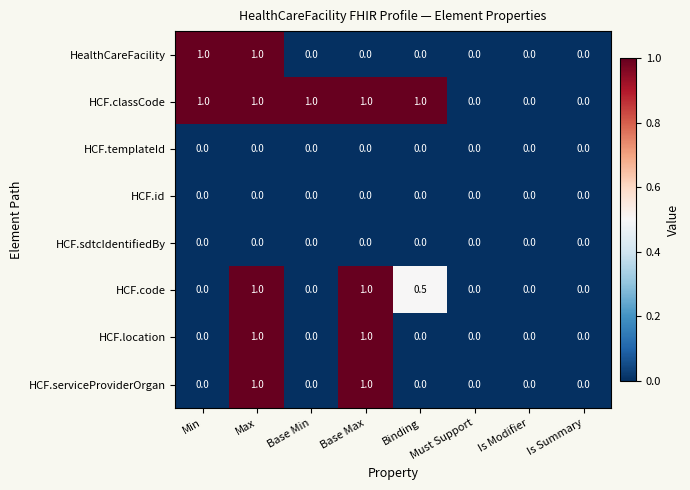

What is the difference between the maximum and minimum values in the HCF.code series?

1.0